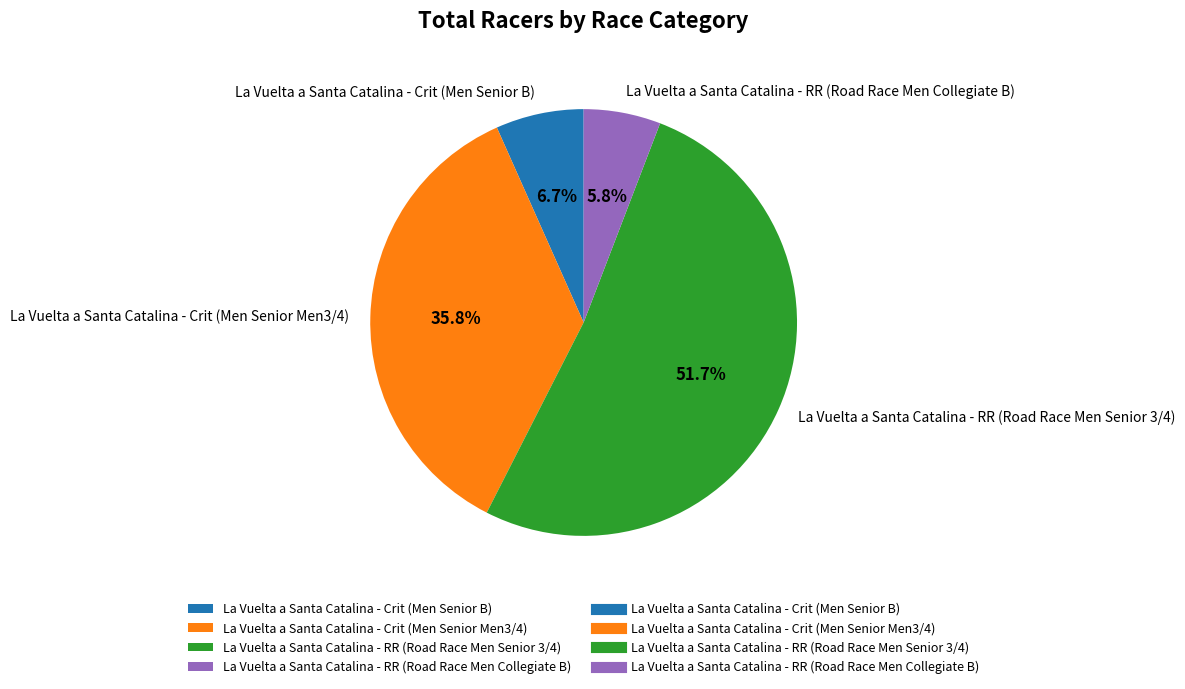

What is the smallest slice in the pie chart?

La Vuelta a Santa Catalina - RR (Road Race Men Collegiate B)